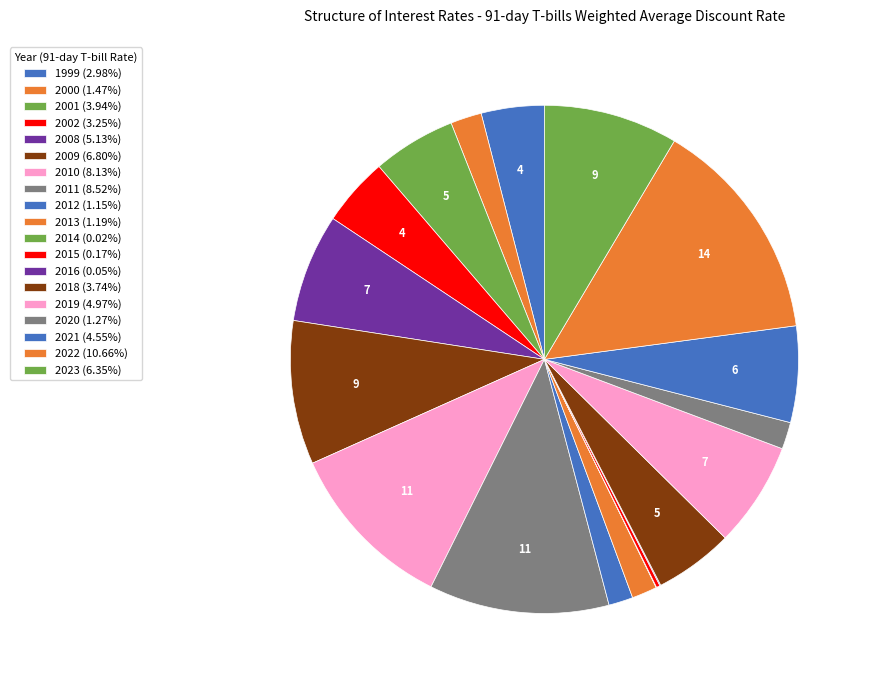

What is the largest slice in the pie chart?

2022